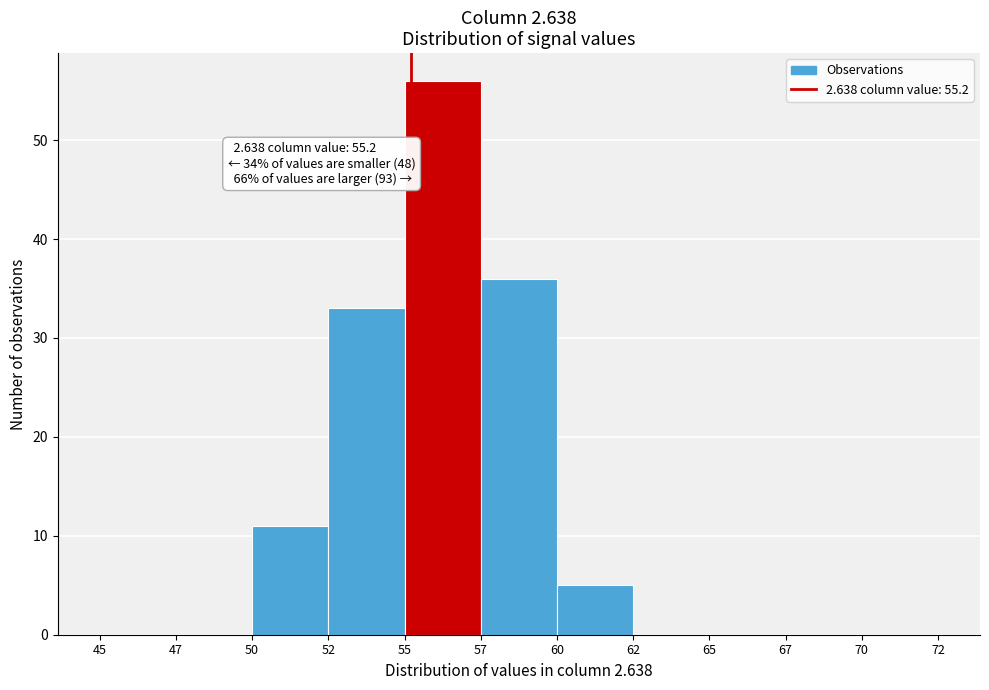

Reading right to left, transcribe all the data shown in this chart.

70=0	67=0	65=0	62=0	60=5	57=36	55=56	52=33	50=11	47=0	45=0